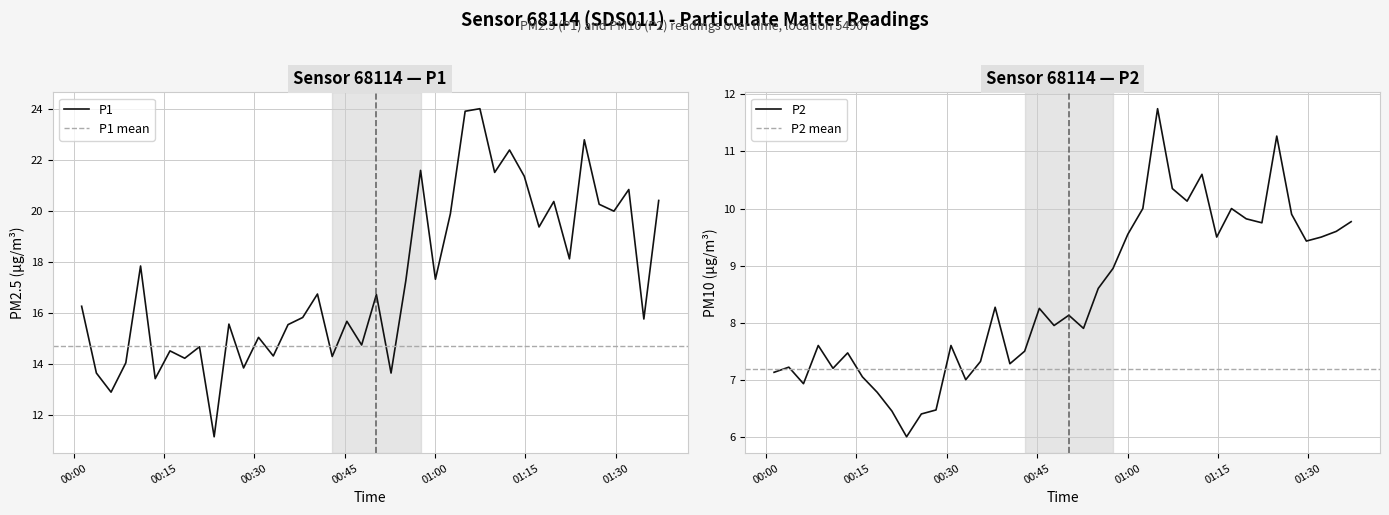

What is the label of the 6th point from the right?

2022-07-05T01:24:46